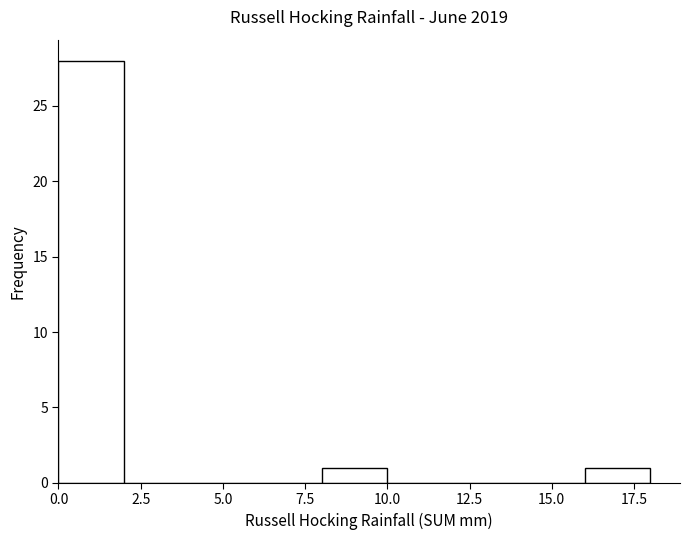

Over which range of the x-axis is the bar tallest?

0 to 2